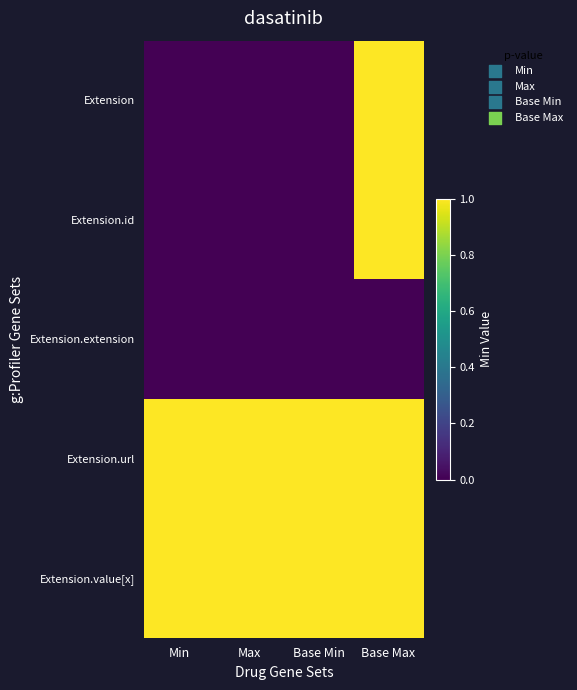

Between Base Min and Base Max, which is larger?

Base Max